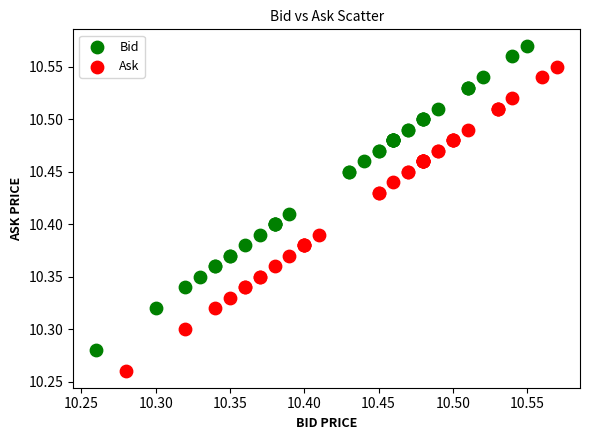

Which series contains the highest Y value?

Bid